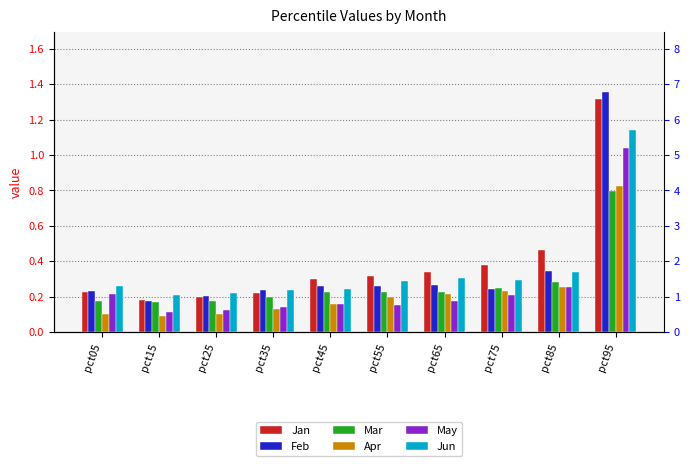

Rank the series at pct85 from lowest to highest value.

May, Apr, Mar, Jun, Feb, Jan